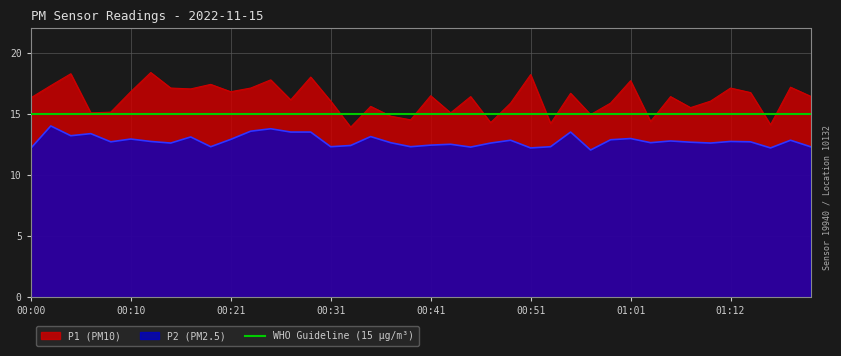

List the labels in order of P2 value, smallest first.

00:57, 00:00, 00:51, 01:16, 00:45, 00:19, 00:31, 00:39, 00:53, 01:20, 00:33, 00:41, 00:43, 00:14, 00:47, 01:10, 00:37, 01:03, 01:07, 00:08, 01:14, 00:12, 01:12, 01:05, 00:49, 01:18, 00:59, 00:21, 00:10, 01:01, 00:17, 00:35, 00:04, 00:06, 00:27, 00:29, 00:55, 00:23, 00:25, 00:02